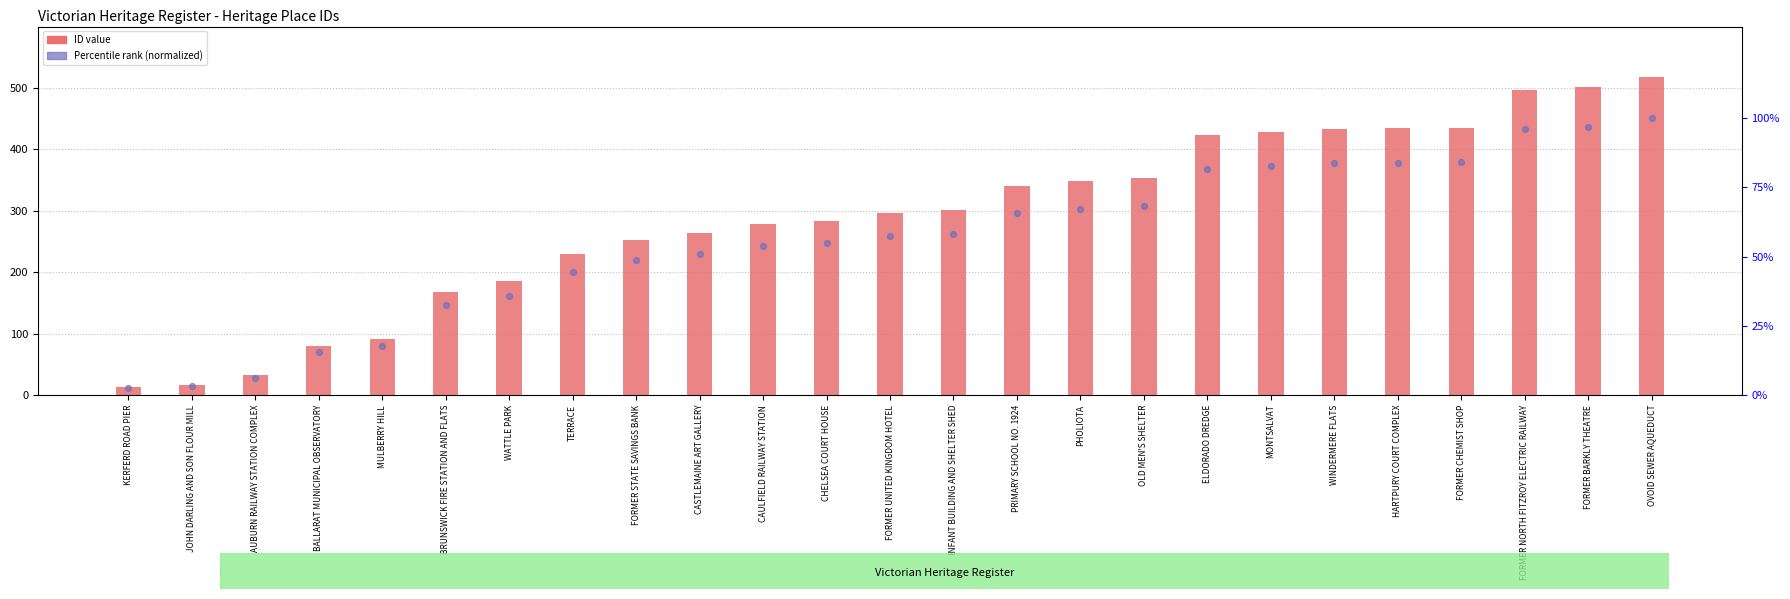

Which series reaches the minimum Y coordinate?

Percentile rank (normalized)